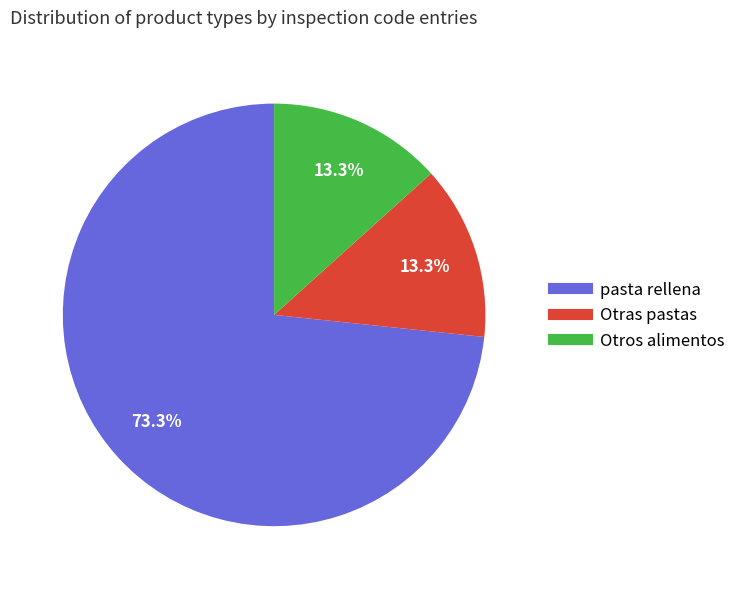

Which slice is the largest?

pasta rellena